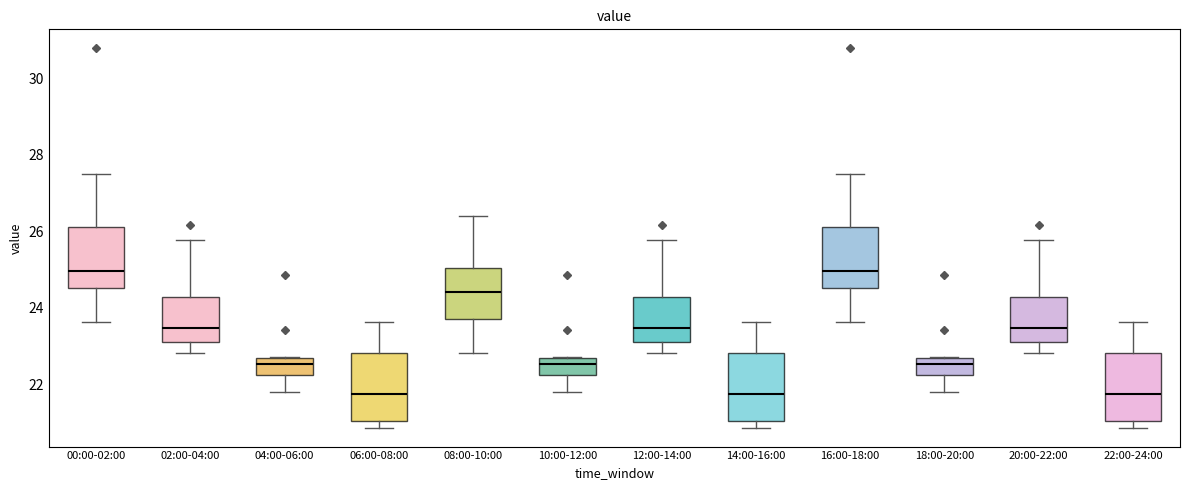

Reading left to right, transcribe this box plot: for each box, give where its median line is, the range the box spans, and where its two whiskers end, as read against the y-axis. The values are not printed on the chart, so give them approximately, as read against the axis.

00:00-02:00: median 25.0, box 24.6 to 26.0, whiskers 23.6 to 27.4
02:00-04:00: median 23.4, box 23.0 to 24.2, whiskers 22.8 to 25.8
04:00-06:00: median 22.6 (inside the box), box 22.2 to 22.6, whiskers 21.8 to 22.8
06:00-08:00: median 21.8, box 21.0 to 22.8, whiskers 20.8 to 23.6
08:00-10:00: median 24.4, box 23.8 to 25.0, whiskers 22.8 to 26.4
10:00-12:00: median 22.6 (inside the box), box 22.2 to 22.6, whiskers 21.8 to 22.8
12:00-14:00: median 23.4, box 23.0 to 24.2, whiskers 22.8 to 25.8
14:00-16:00: median 21.8, box 21.0 to 22.8, whiskers 20.8 to 23.6
16:00-18:00: median 25.0, box 24.6 to 26.0, whiskers 23.6 to 27.4
18:00-20:00: median 22.6 (inside the box), box 22.2 to 22.6, whiskers 21.8 to 22.8
20:00-22:00: median 23.4, box 23.0 to 24.2, whiskers 22.8 to 25.8
22:00-24:00: median 21.8, box 21.0 to 22.8, whiskers 20.8 to 23.6